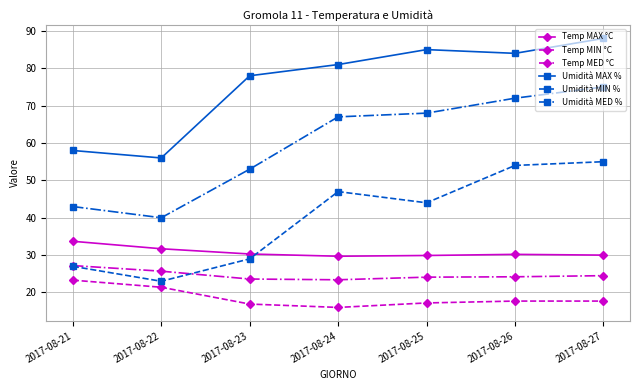

Is it true that Temp MED °C equals 14.2 at 2017-08-23?

False